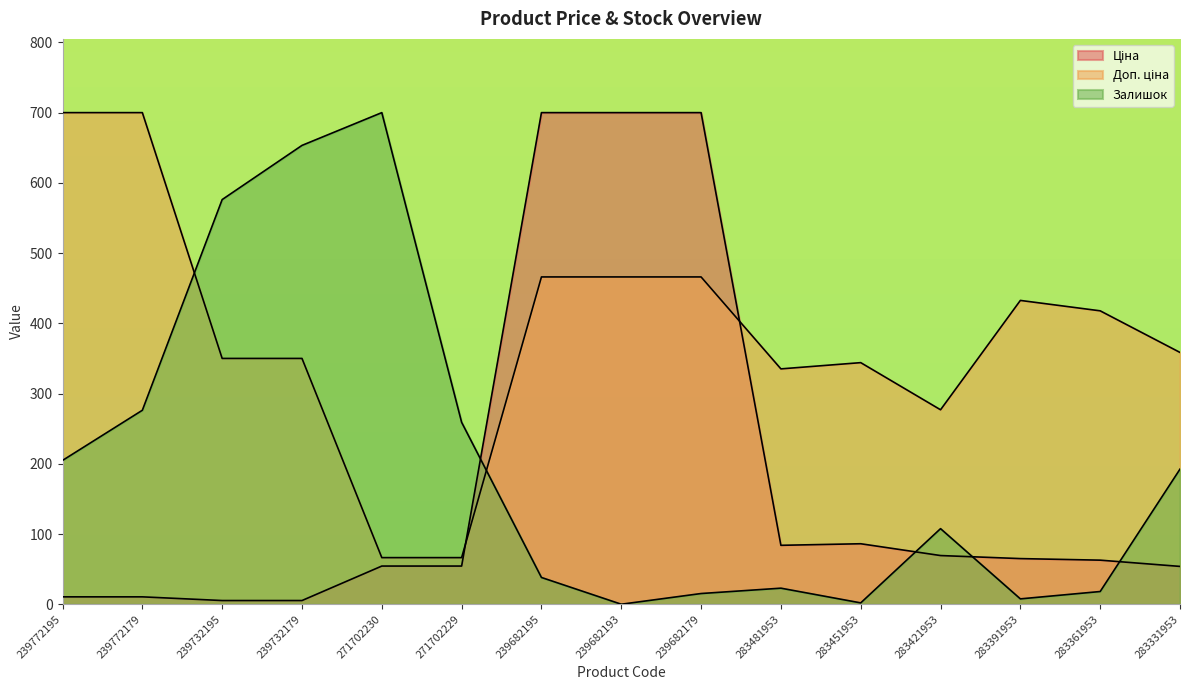

What is the label of the 9th point from the right?

239682195